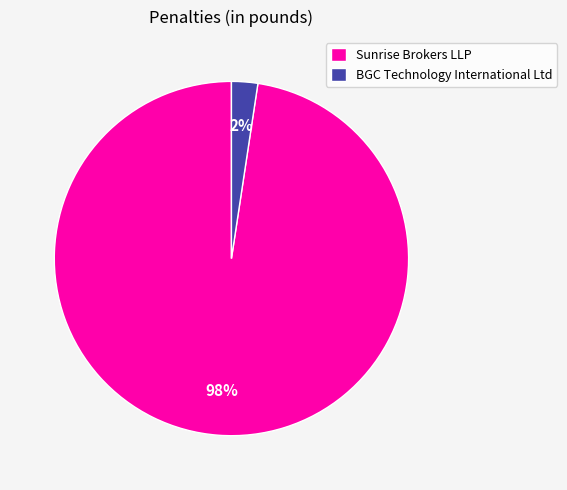

Rank the categories by value from lowest to highest.

BGC Technology International Ltd, Sunrise Brokers LLP